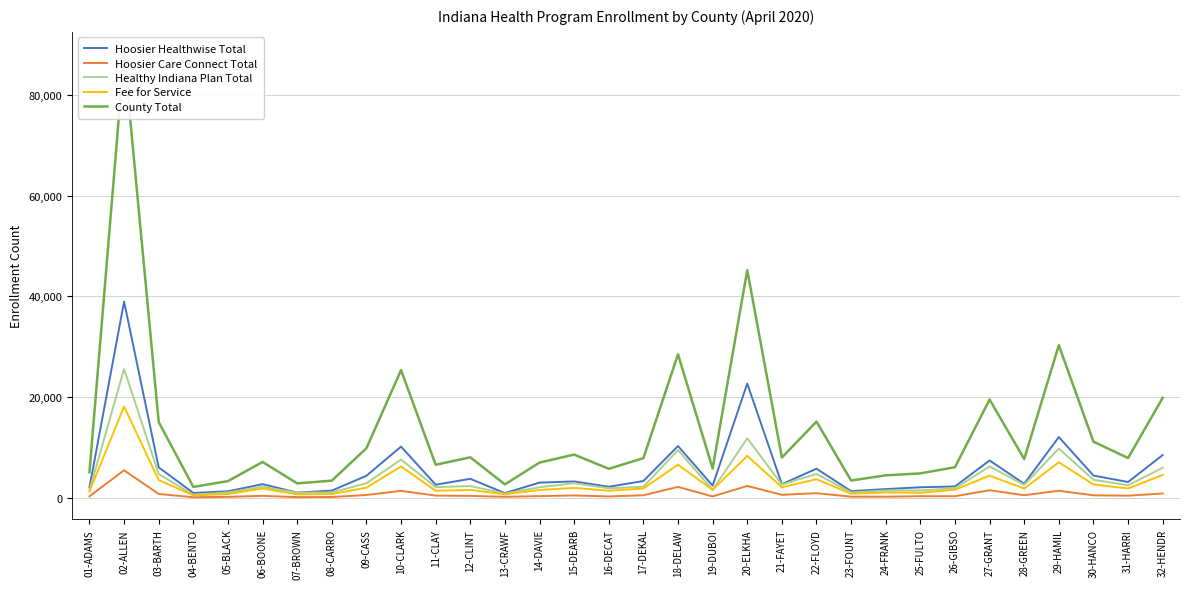

What is the sum of all County Total values?

426780